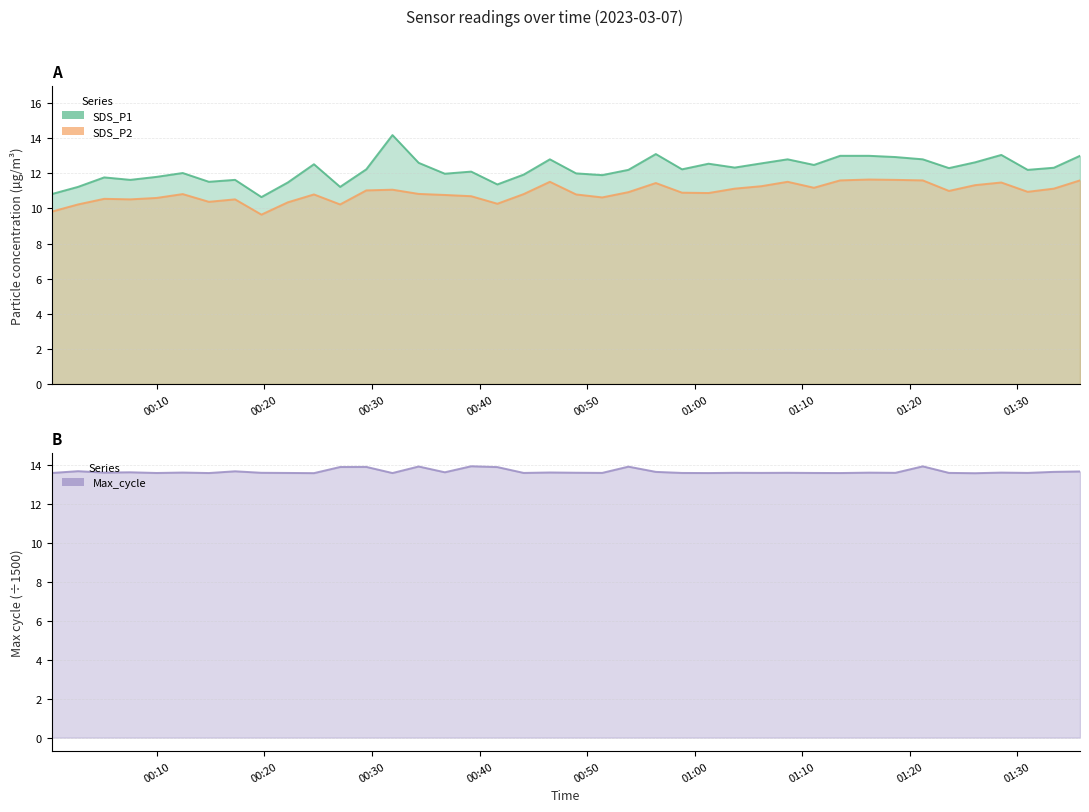

What is the sum of the SDS_P2 values at 2023/03/07 00:27:02 and 2023/03/07 01:11:05?

21.4